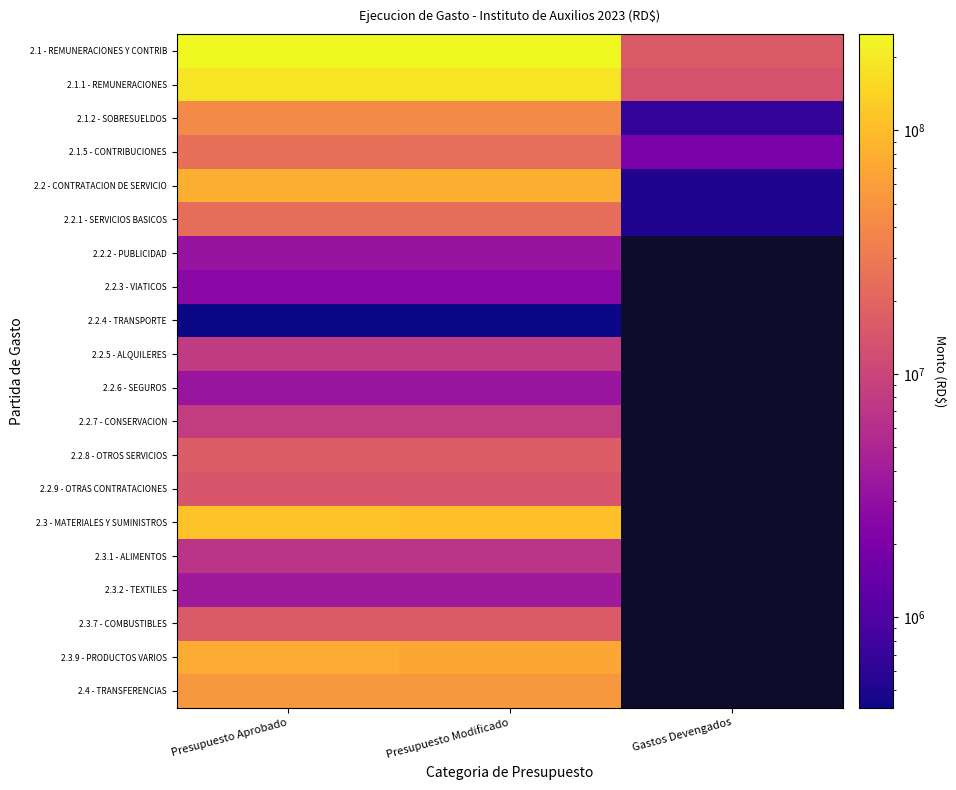

What is the difference between the 2.2 - CONTRATACION DE SERVICIO values at Gastos Devengados and Presupuesto Modificado?

79995578.0